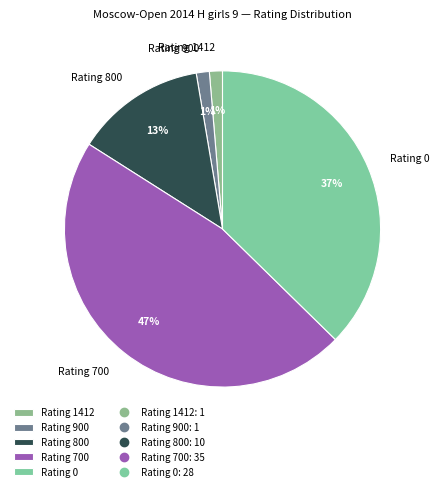

Which has a higher value, Rating 800 or Rating 1412?

Rating 800